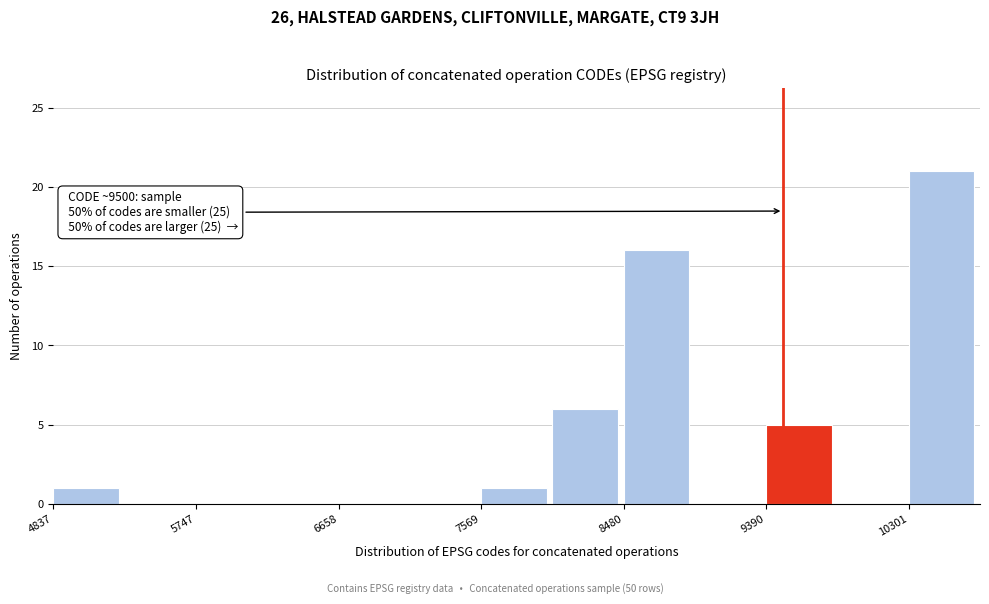

Which range on the x-axis has the tallest bar?

10300 to 10800